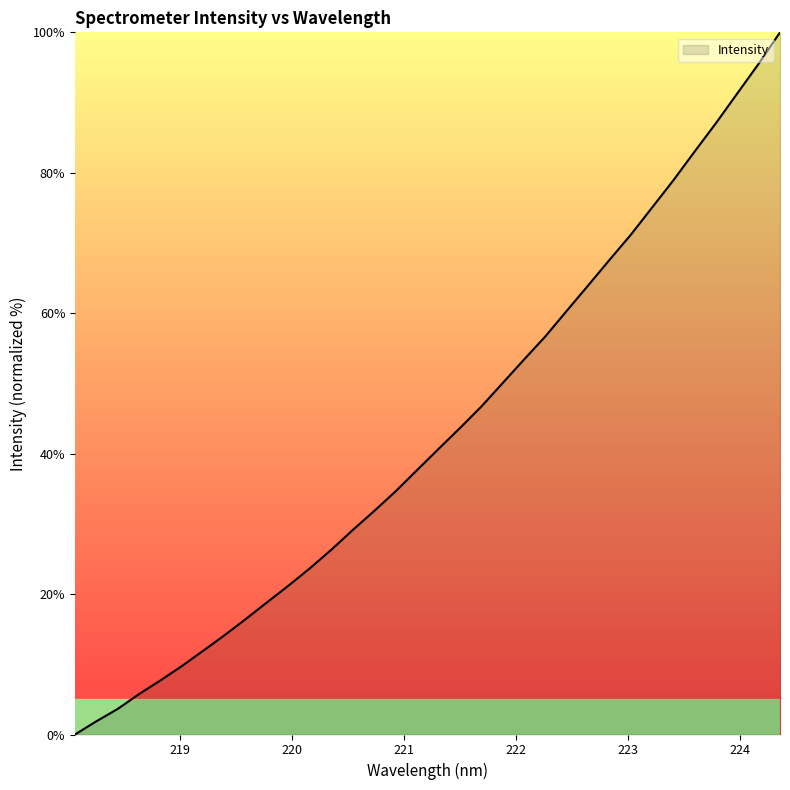

Reading left to right, what are all the values shown in this chart?

0.0	1.9	3.6	5.8	7.7	9.8	11.9	14.2	16.5	18.9	21.2	23.7	26.4	29.2	31.9	34.6	37.7	40.7	43.6	46.7	50.0	53.4	56.7	60.3	63.9	67.6	71.1	75.0	78.9	83.0	87.1	91.3	95.5	100.0